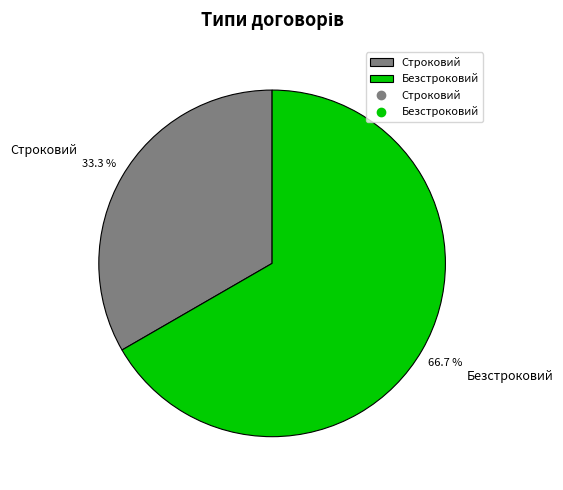

Rank the categories by value from lowest to highest.

Строковий, Безстроковий